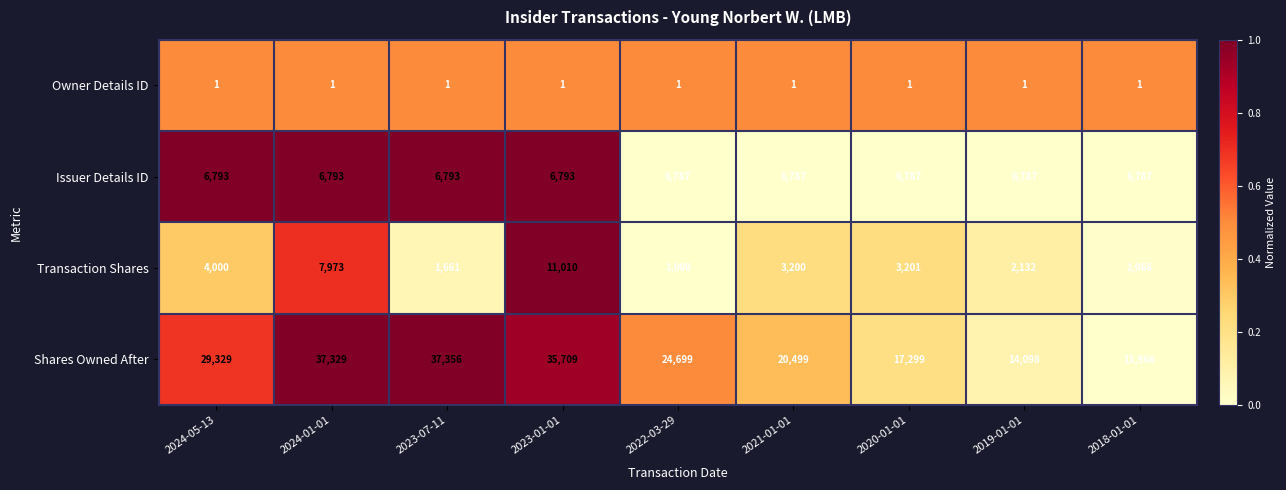

Is it true that Owner Details ID equals 1 at 2018-01-01?

True